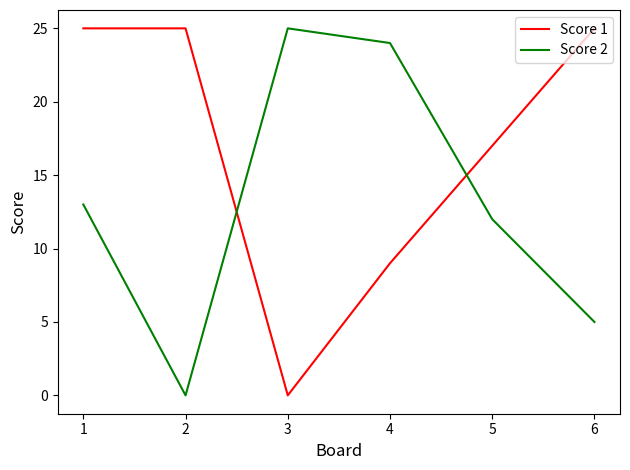

What is the maximum value for Score 1?

25